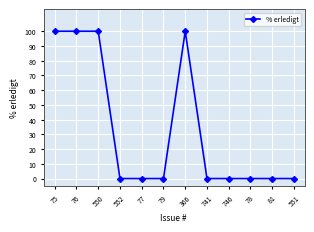

What is the difference between the second highest and minimum values?

100